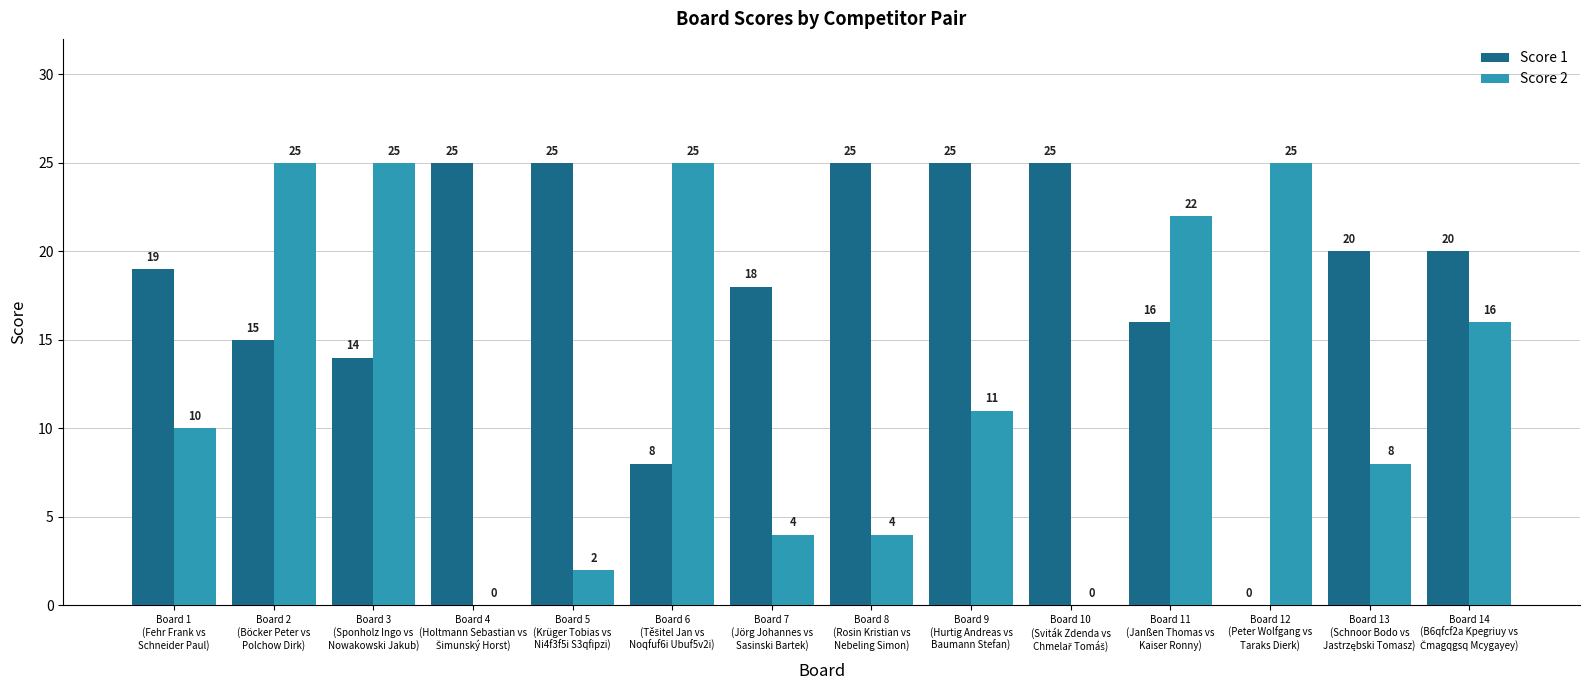

What is the greatest value displayed?

25